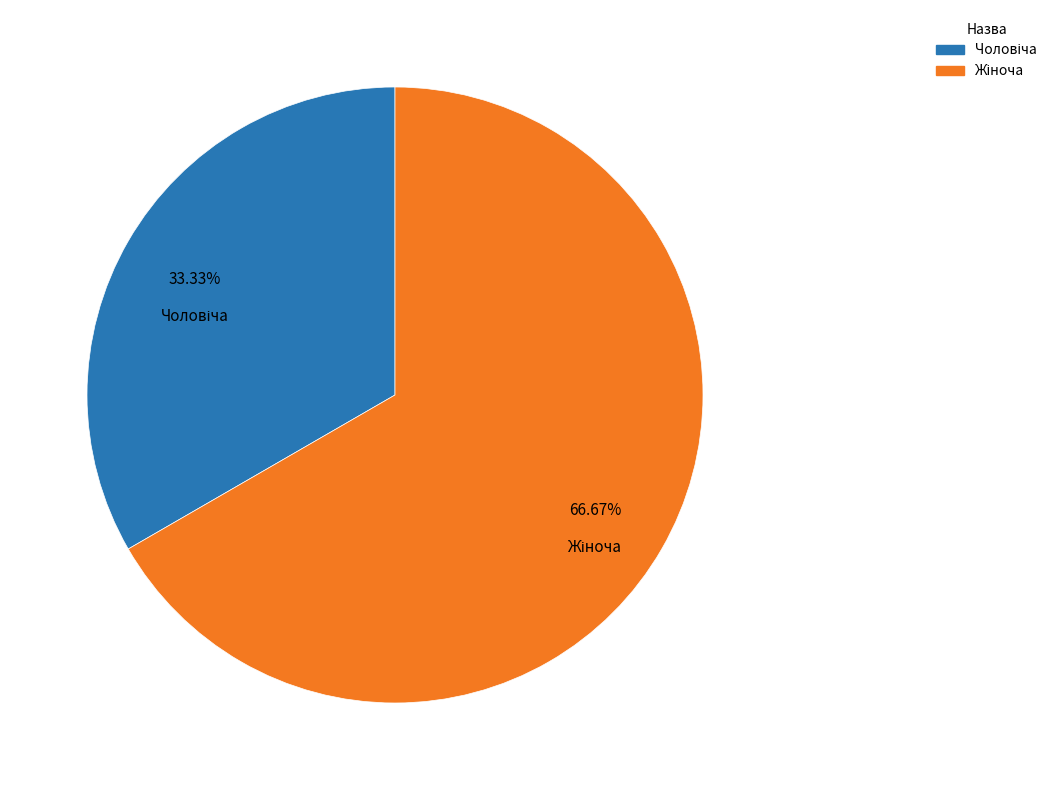

Is there any slice that represents more than half of the pie?

Yes